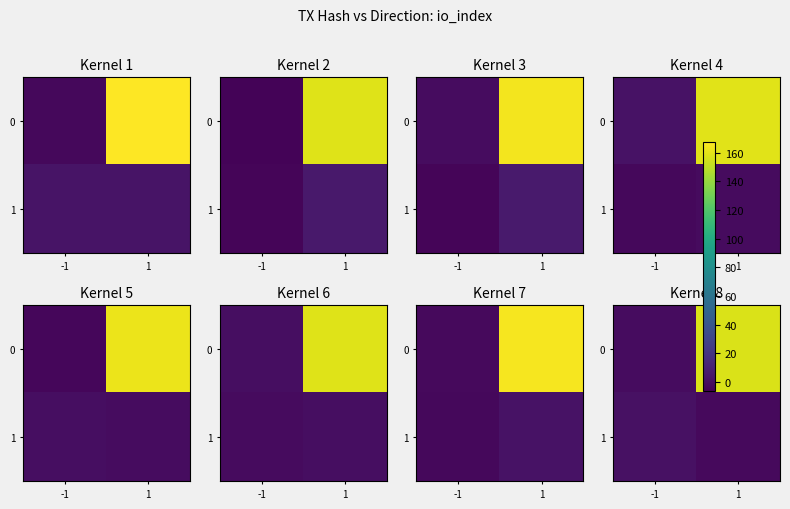

What is the total value across all series at -1?

2.0